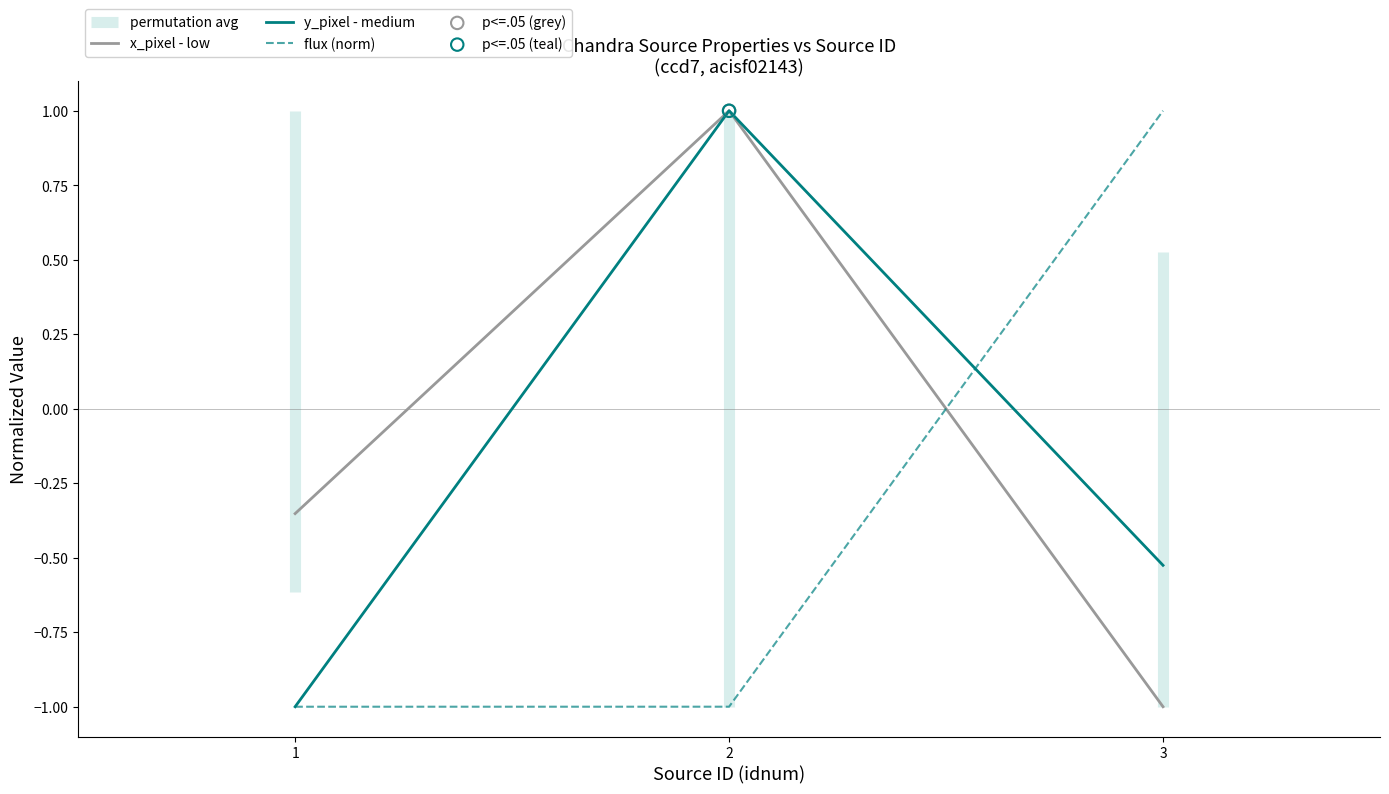

What are all the series names shown in the legend?

x_pixel - low, y_pixel - medium, flux (norm)